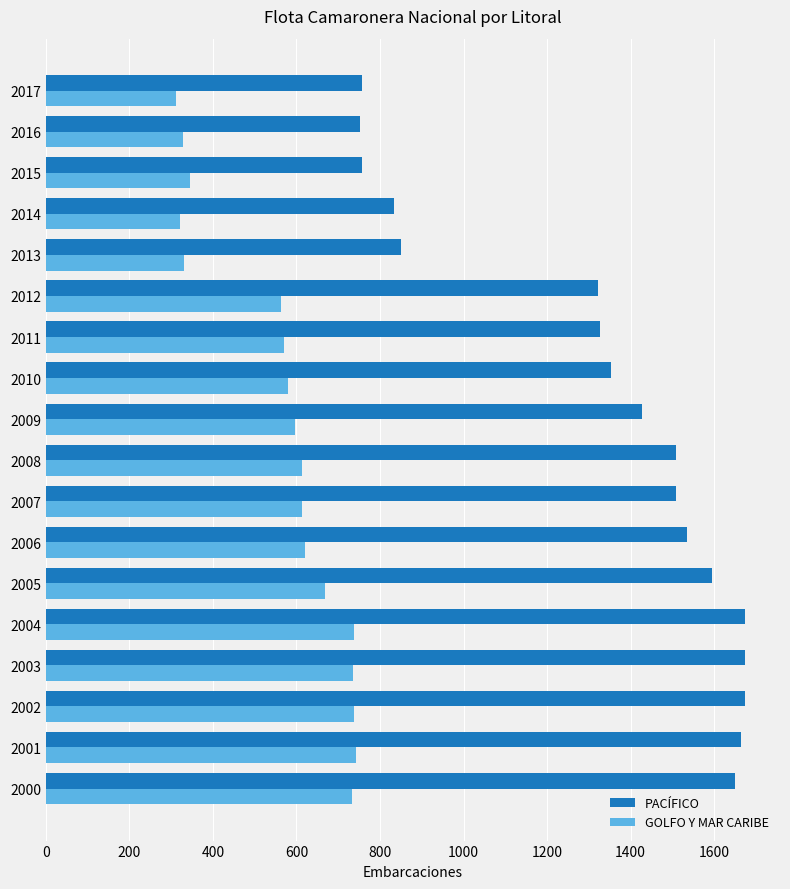

How many distinct data groups are displayed?

2